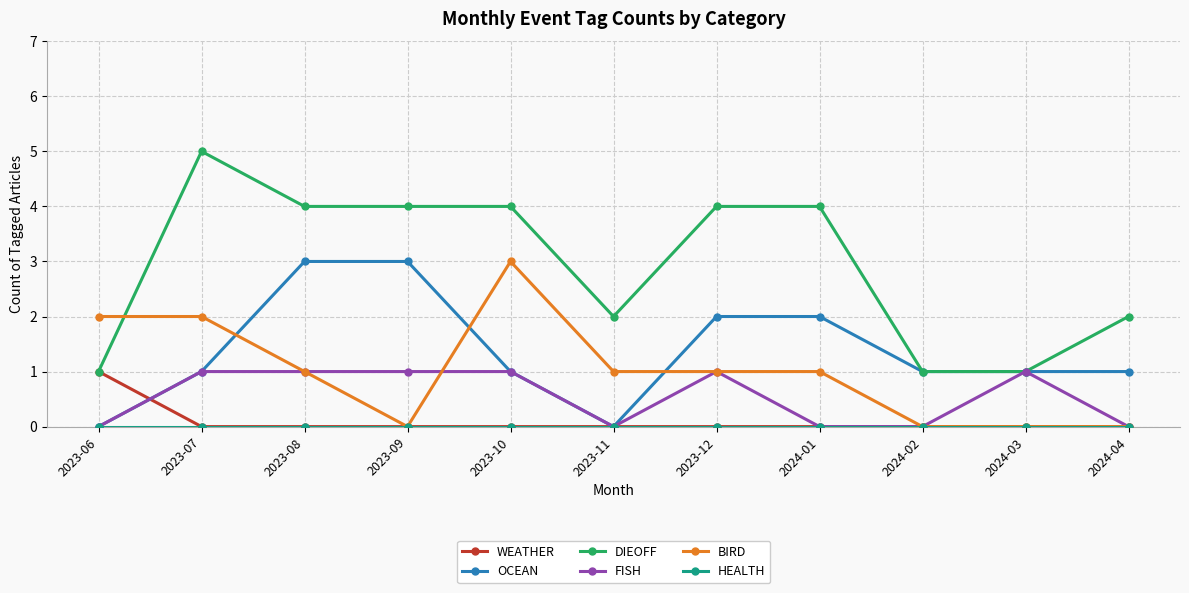

Where is the first local maximum for DIEOFF?

2023-07